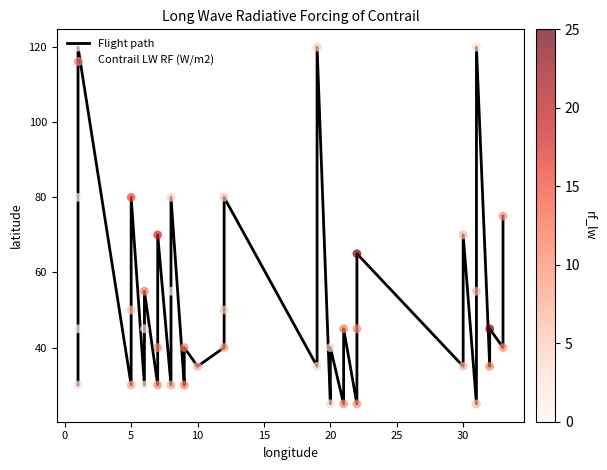

Which series has the largest total across all categories?

Flight path